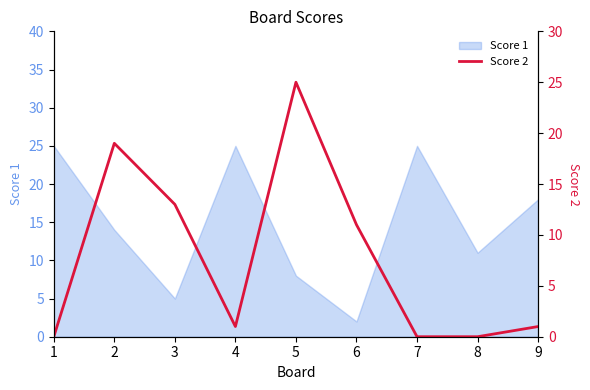

Does the chart display data point markers on the line(s)?

No